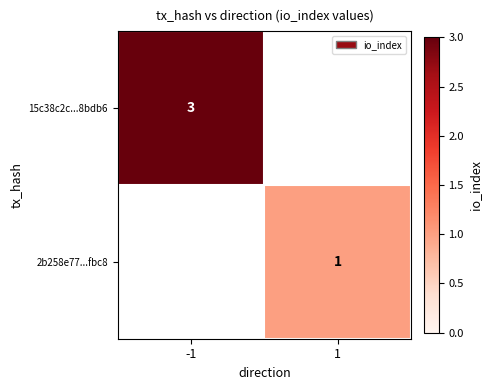

Is it true that 2b258e77...fbc8 equals 1 at 1?

True